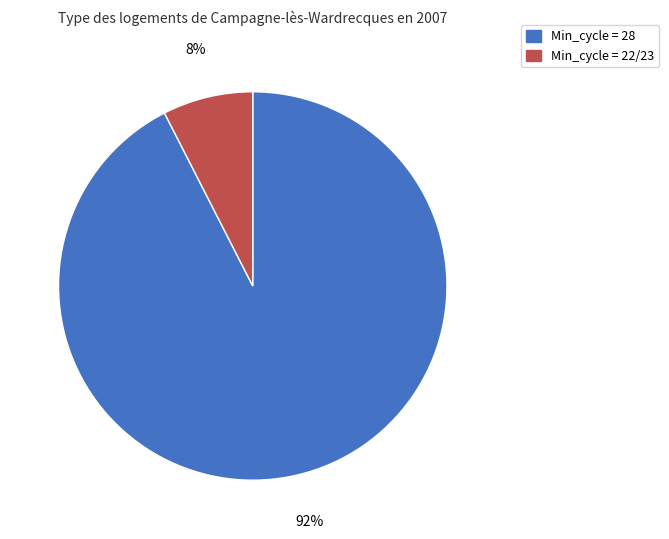

How many slices are in this pie chart?

2